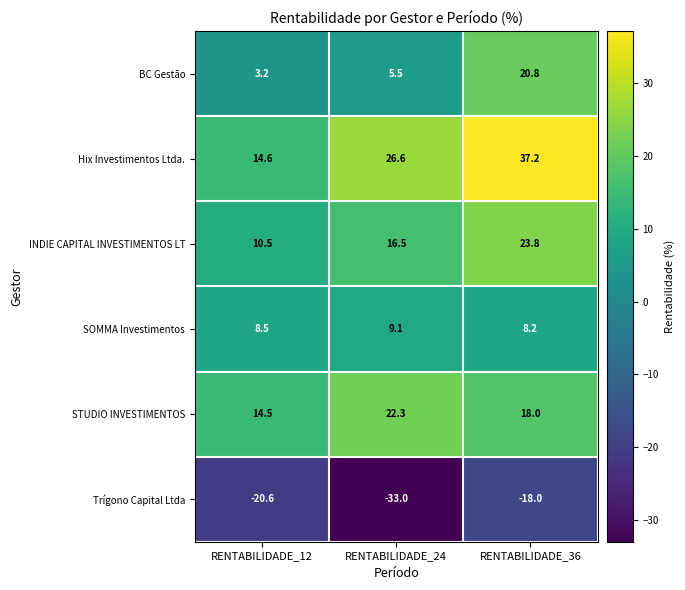

Where does the Hix Investimentos Ltda. series first go above 26?

RENTABILIDADE_24